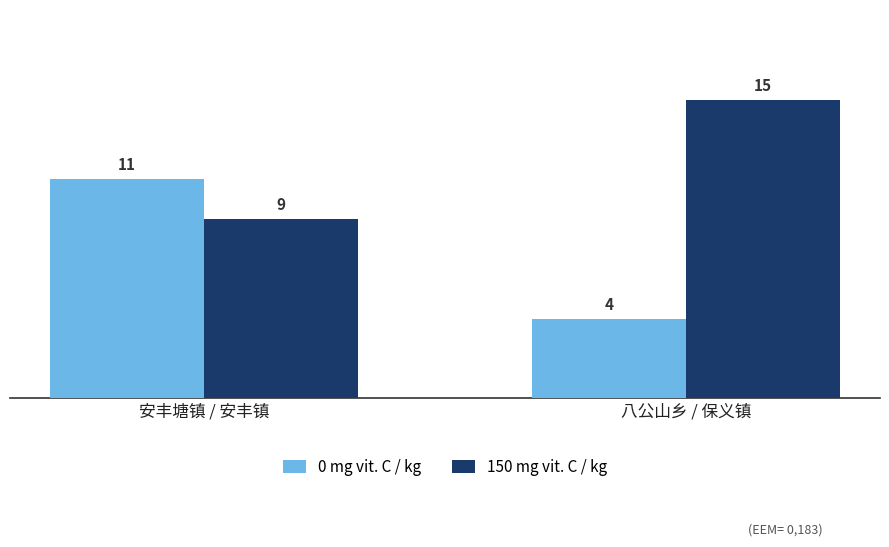

What is the sum of all 0 mg vit. C / kg values?

15